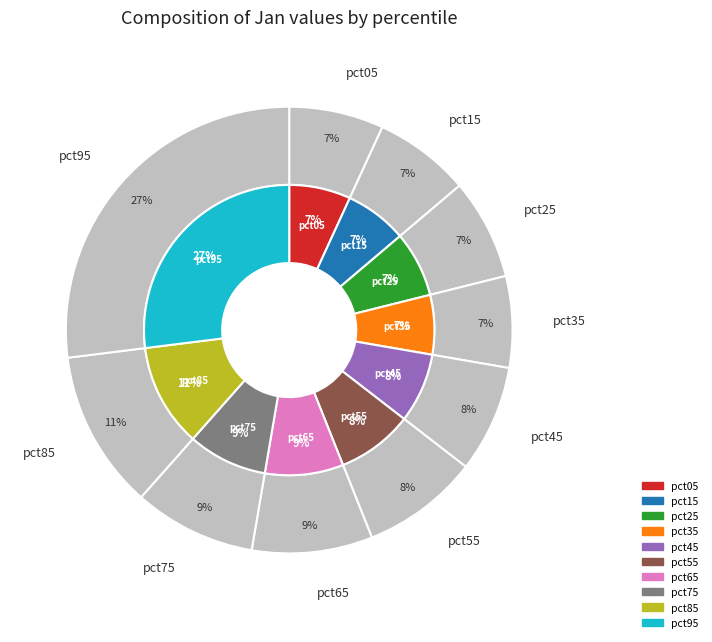

Is the sum of pct95 and pct75 greater than half?

No